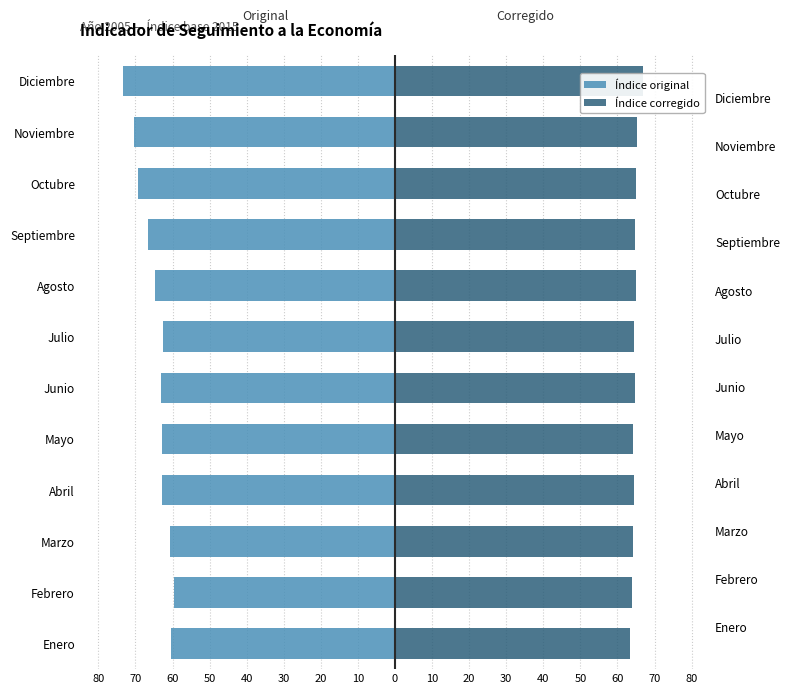

What is the average value of the Índice original series?

-64.7